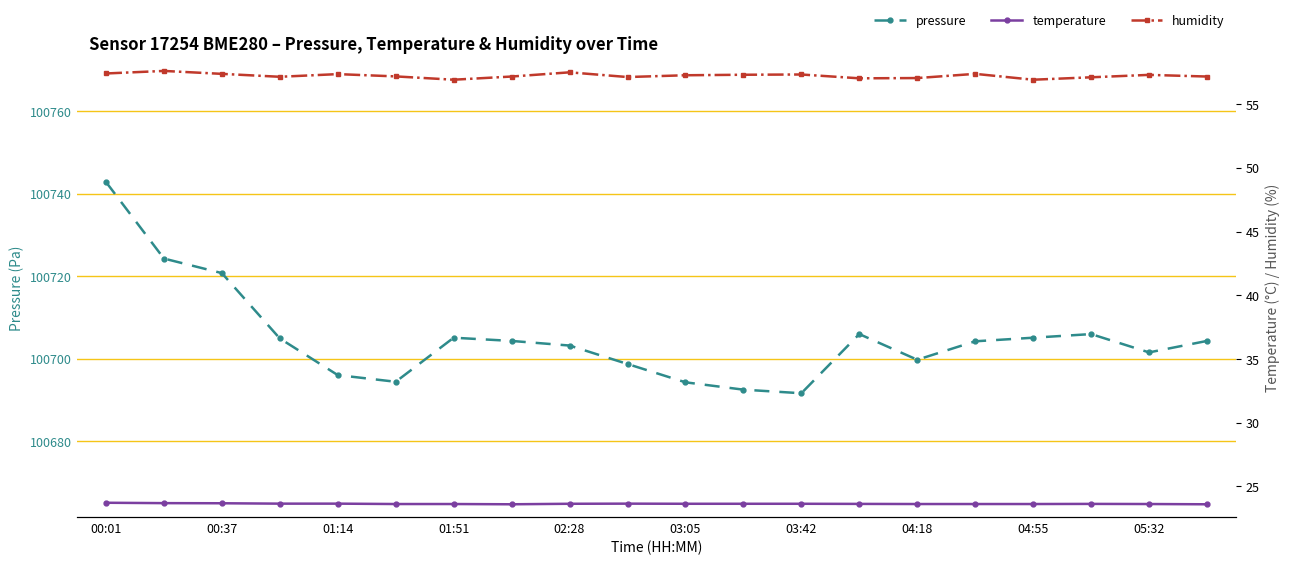

What is the difference between the maximum and second lowest values in the pressure series?

50.3